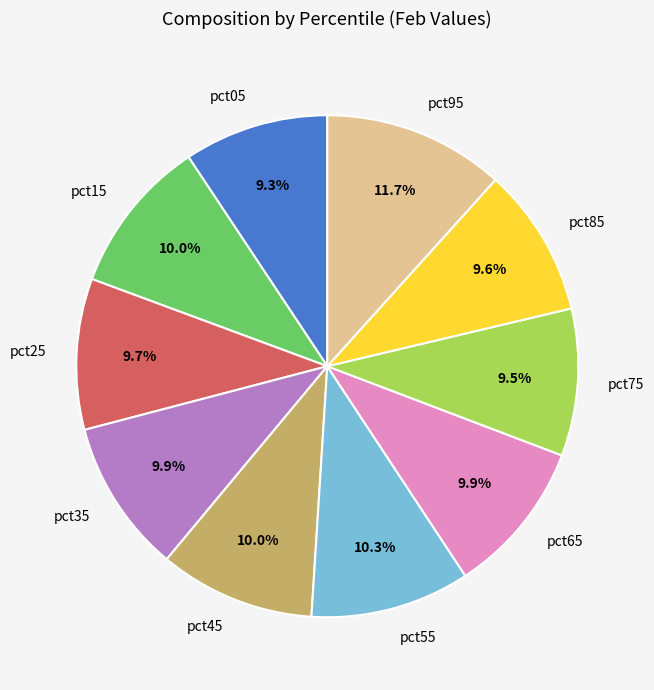

Is the sum of pct85 and pct95 greater than half?

No